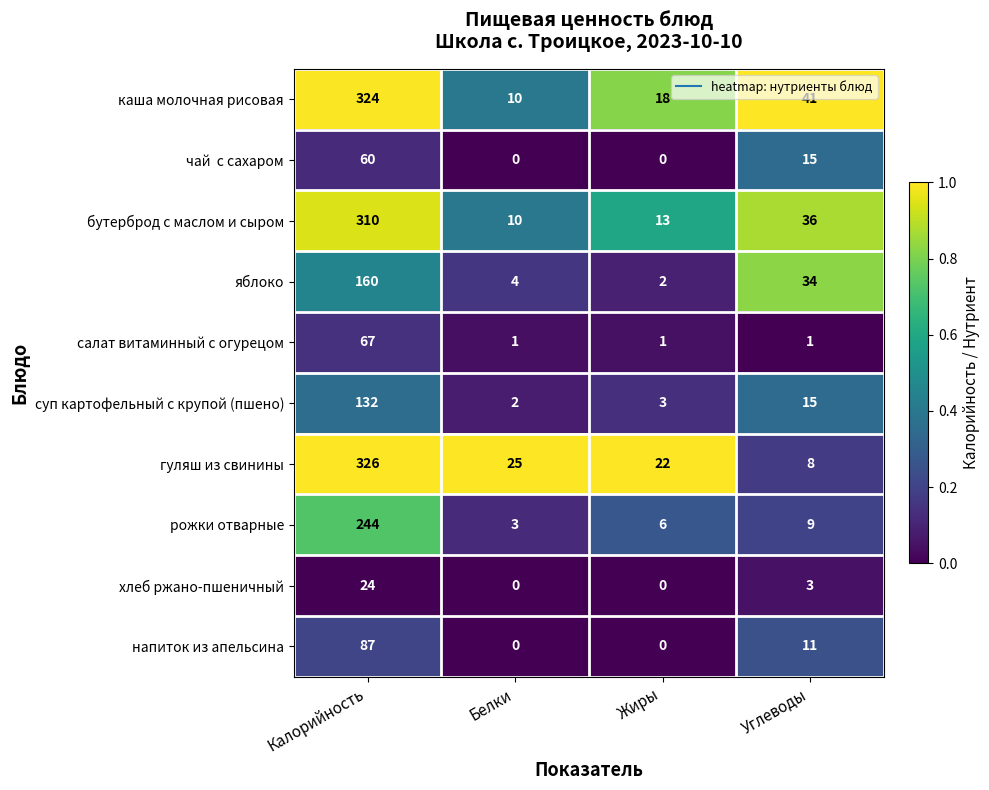

What is the sum of all яблоко values?

200